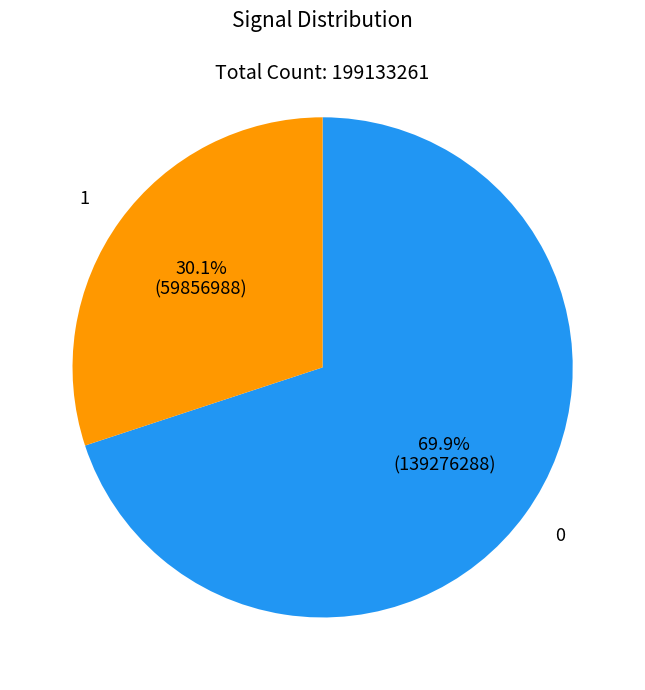

What is the ratio of the value at 1 to the value at 0?

0.4